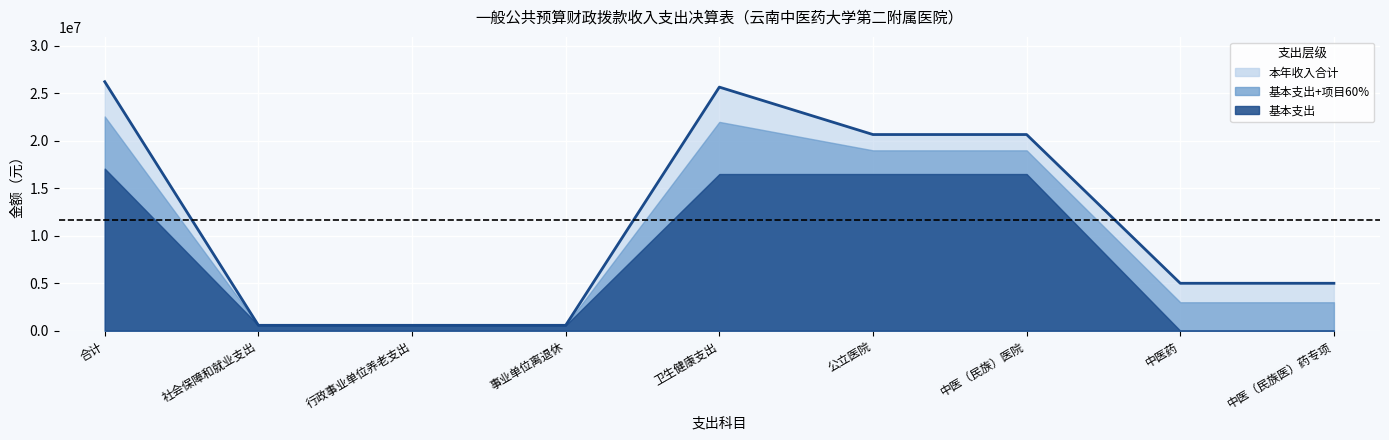

How many interior local peaks (higher than both neighbors) does the data have?

1